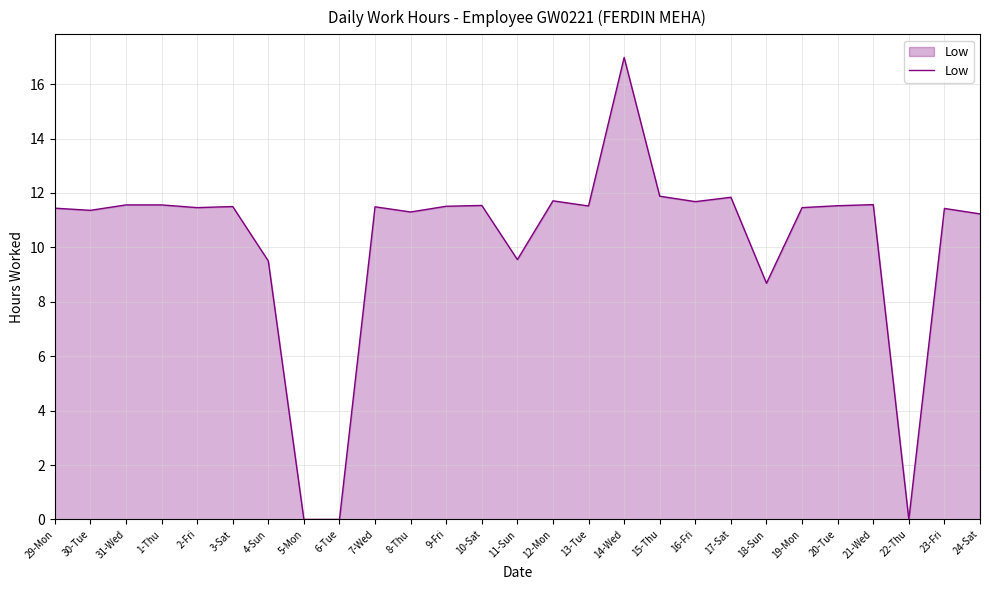

What position from the left is 11-Sun?

14